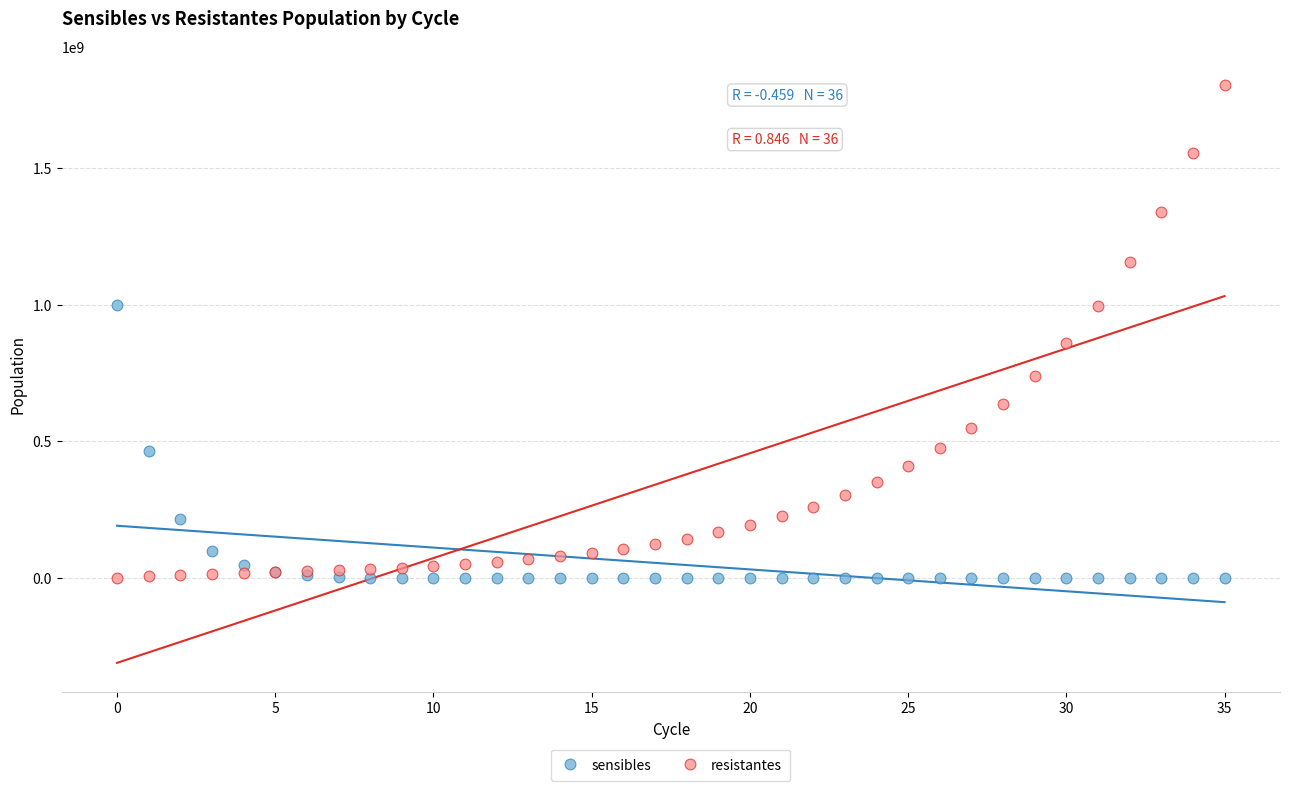

Across all series, what Y value is closest to 901570363?

858498769.1